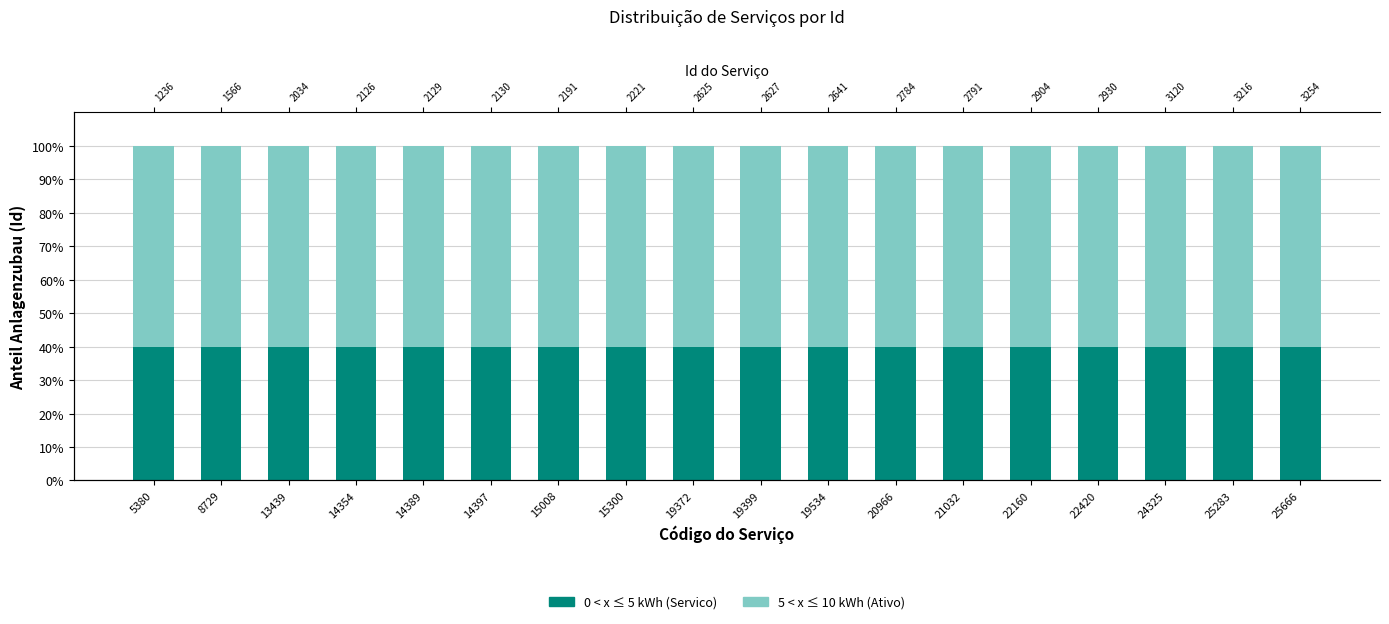

At how many categories does at least one series exceed 41?

18